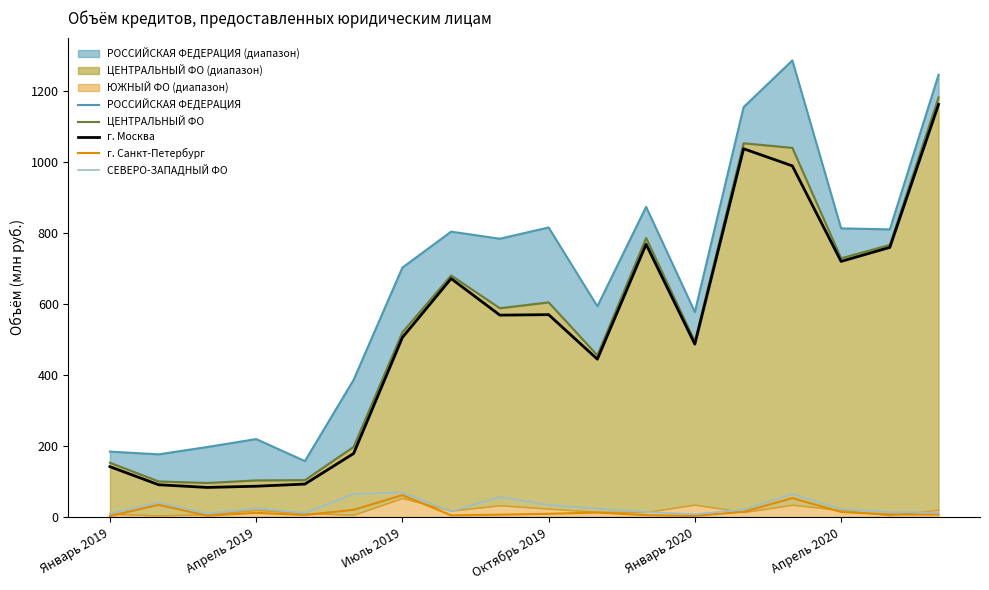

The СЕВЕРО-ЗАПАДНЫЙ ФО series shows 22.2 at Апрель 2020. True or false?

True